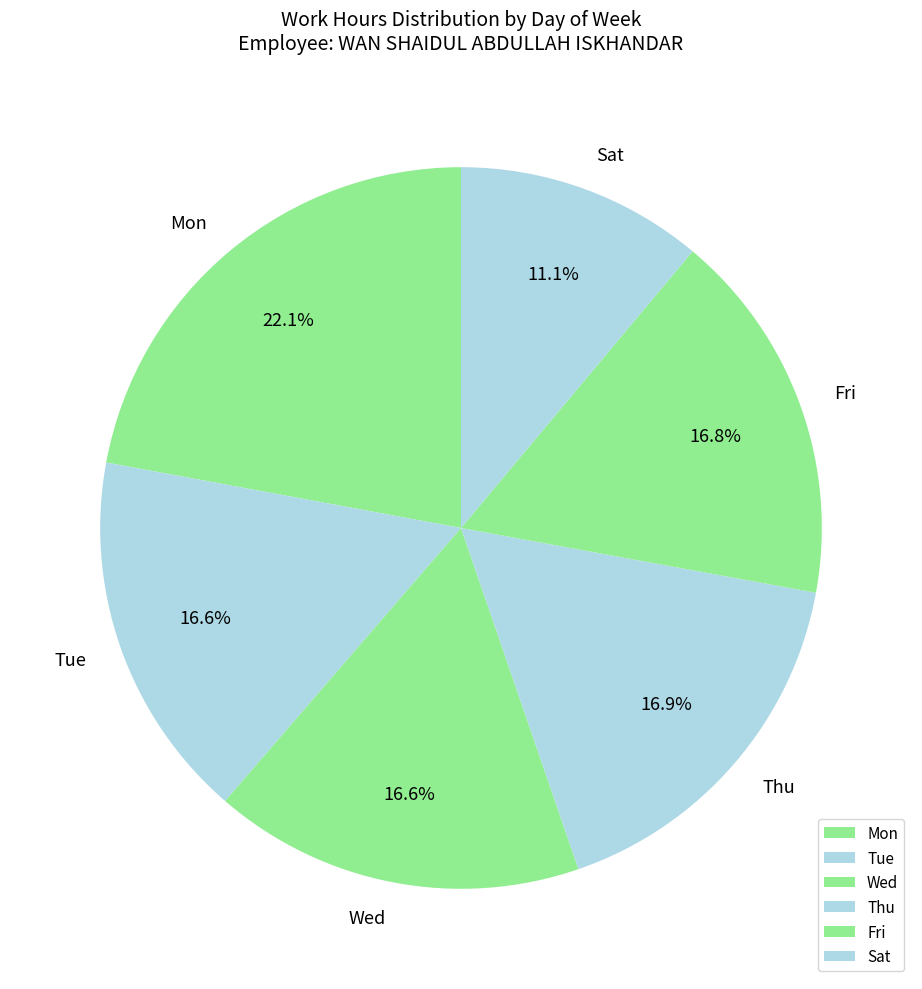

Is there a majority slice in this chart?

No